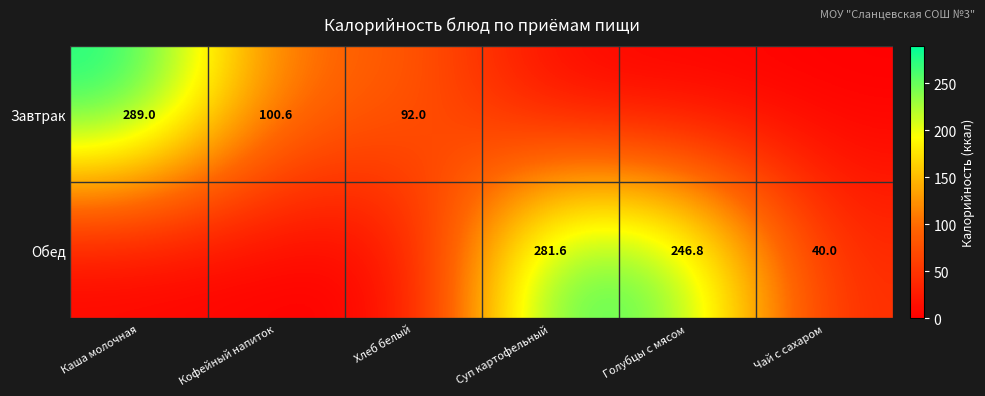

True or false: Завтрак has a value of 92.0 at Хлеб белый.

True